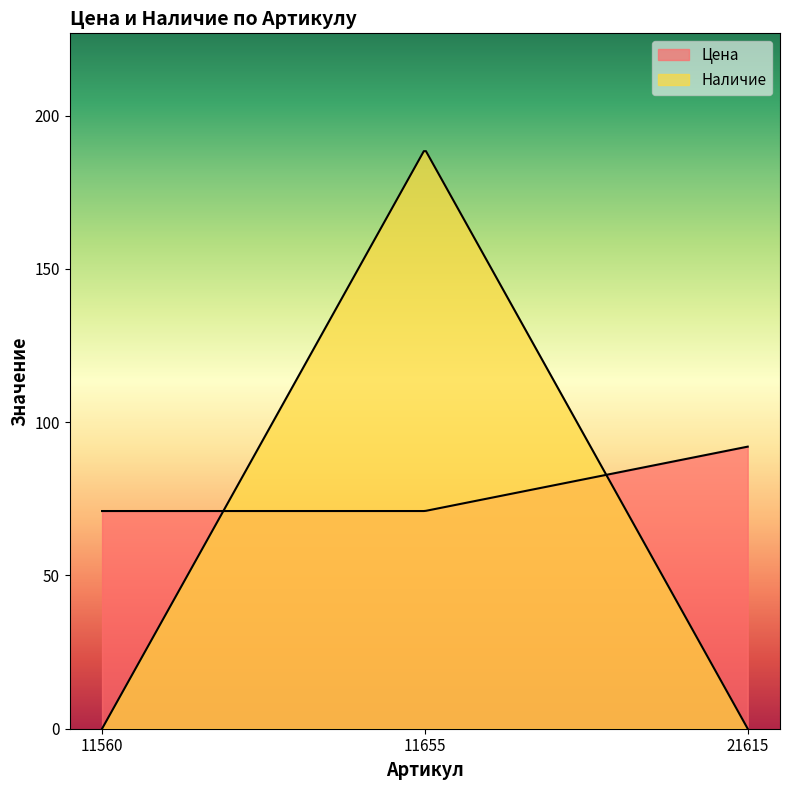

What is the sum of the Цена values at 11560 and 11655?

142